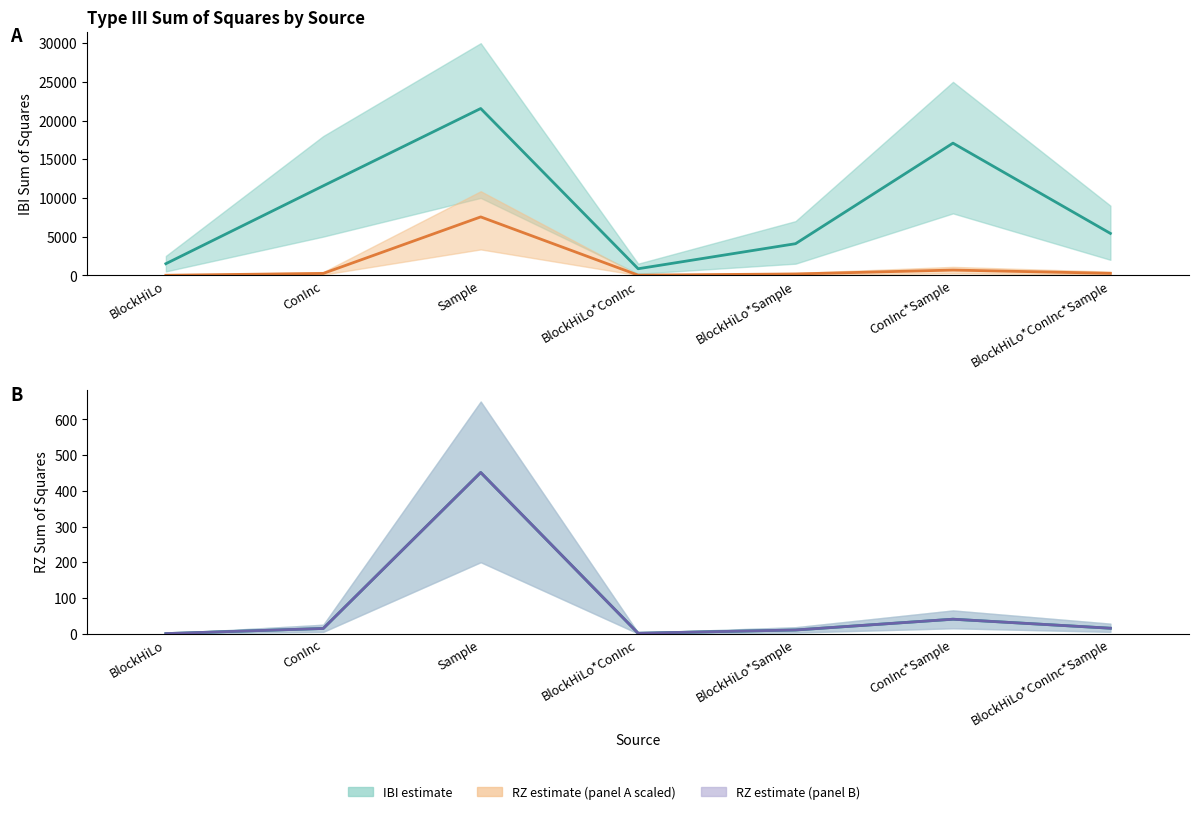

Which series has the largest total across all categories?

IBI Type III SS